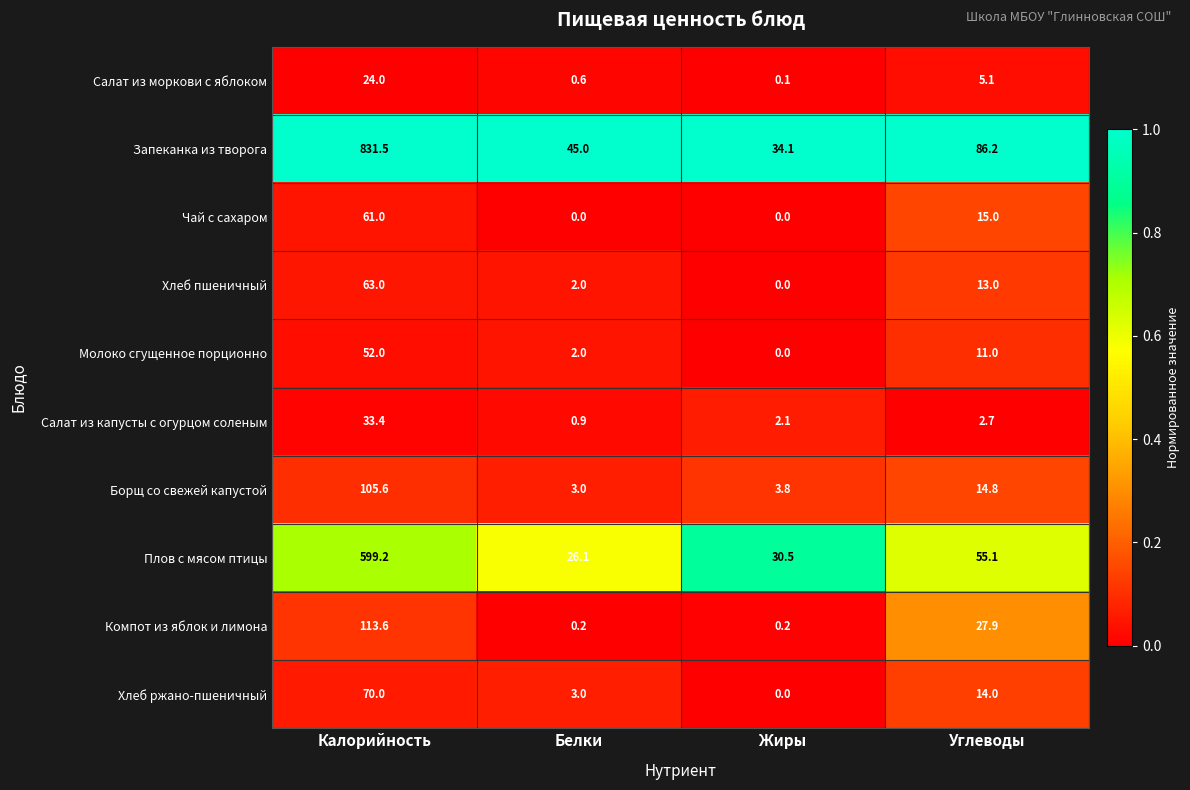

At which label does Плов с мясом птицы first exceed 55?

Калорийность